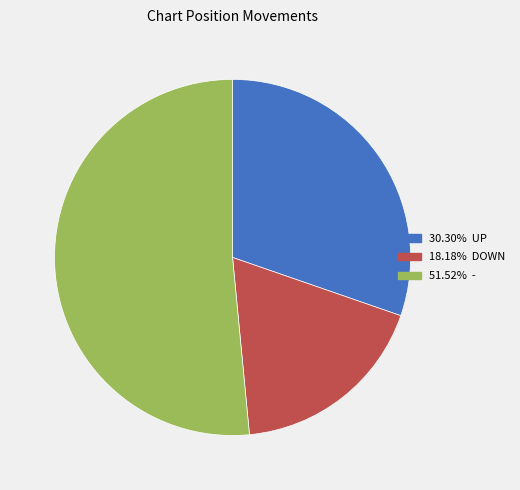

Does any single category account for the majority?

Yes